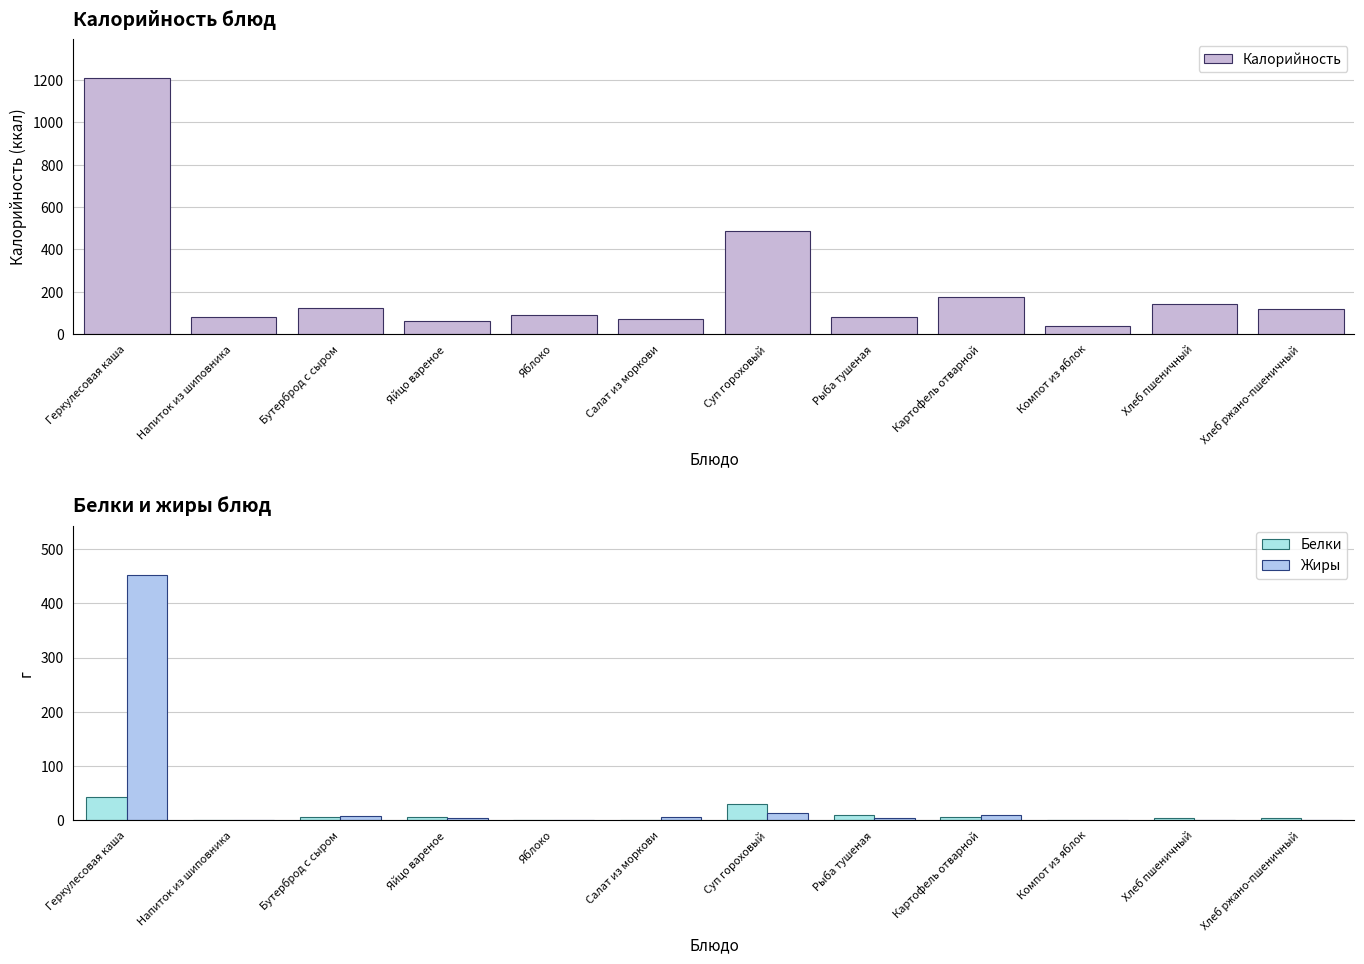

Between Яйцо вареное and Салат из моркови, which series saw the biggest shift?

Калорийность